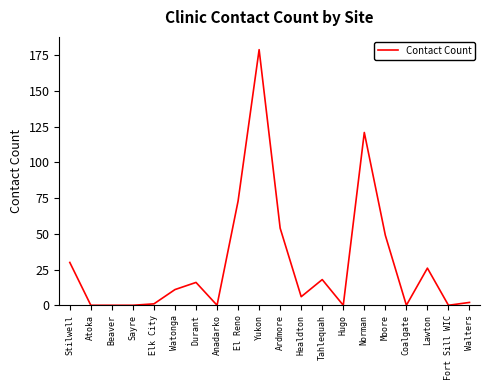

What is the ratio of the value at Yukon to the value at Walters?

89.5